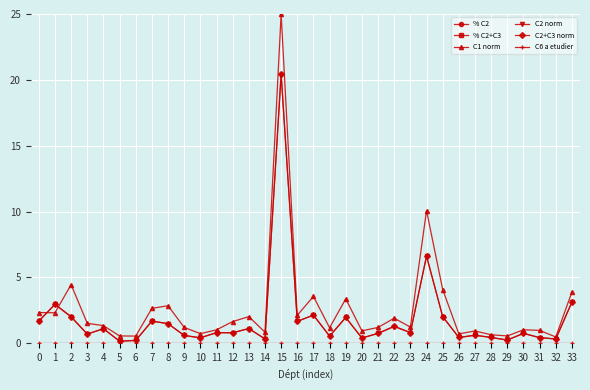

Is this an area chart (filled region under the line)?

No